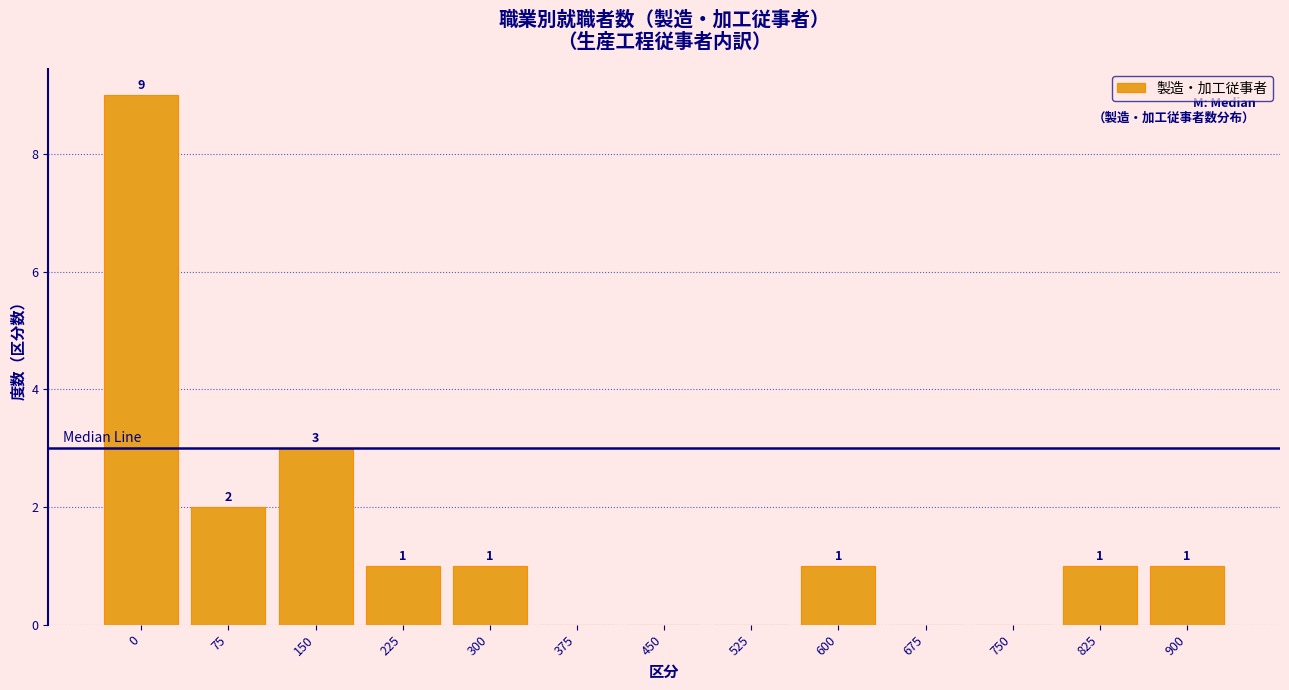

Reading right to left, transcribe all the data shown in this chart.

900=1	825=1	750=0	675=0	600=1	525=0	450=0	375=0	300=1	225=1	150=3	75=2	0=9